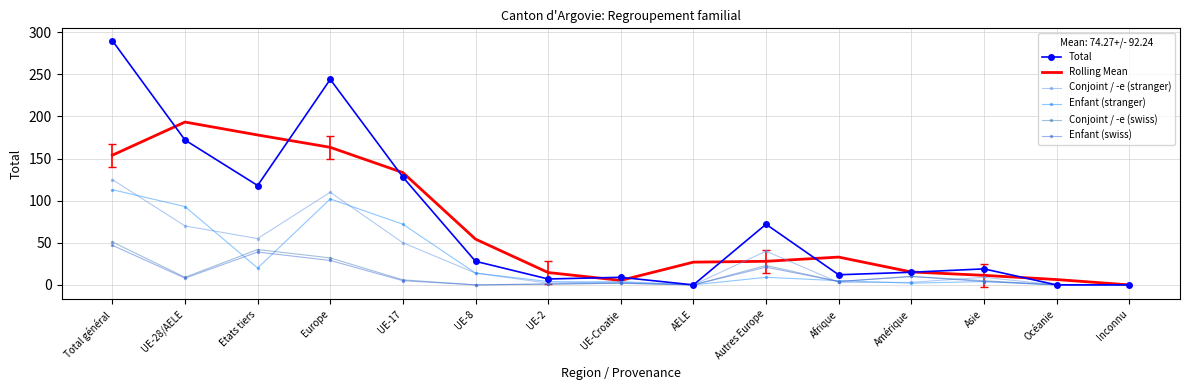

What is the total value across all series at UE-8?

110.3